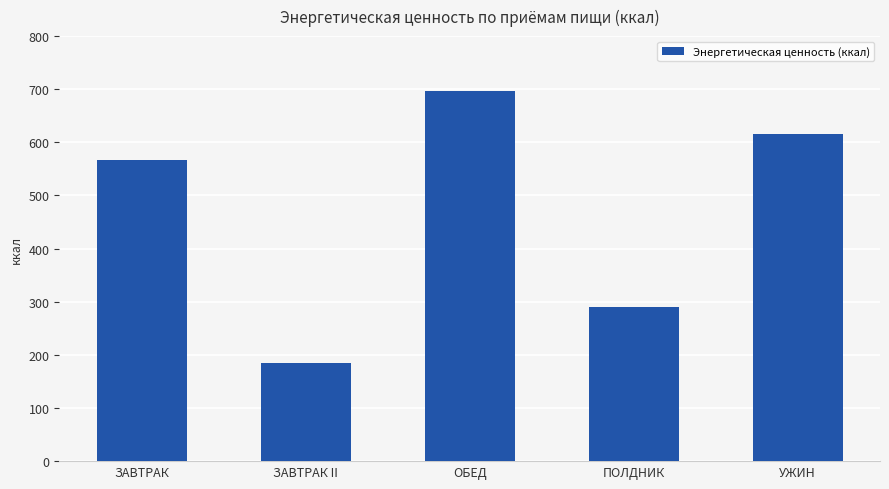

Does the chart contain stacked bars?

No